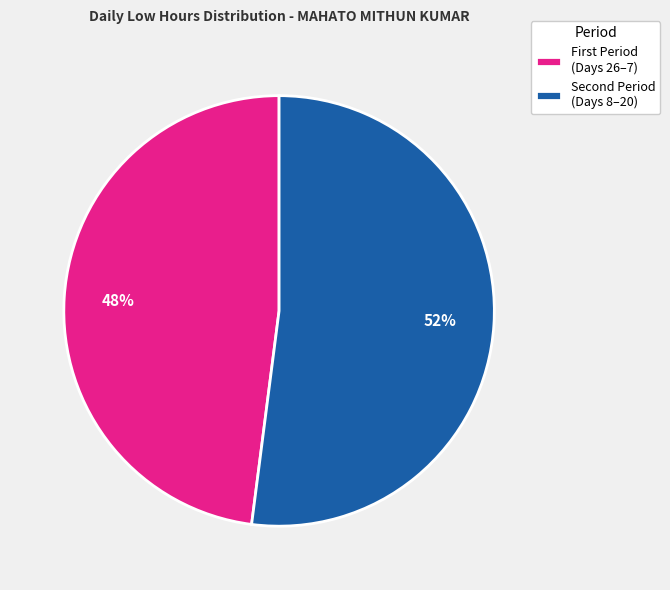

Which category has the biggest portion of the pie?

Second Period (Days 8–20)